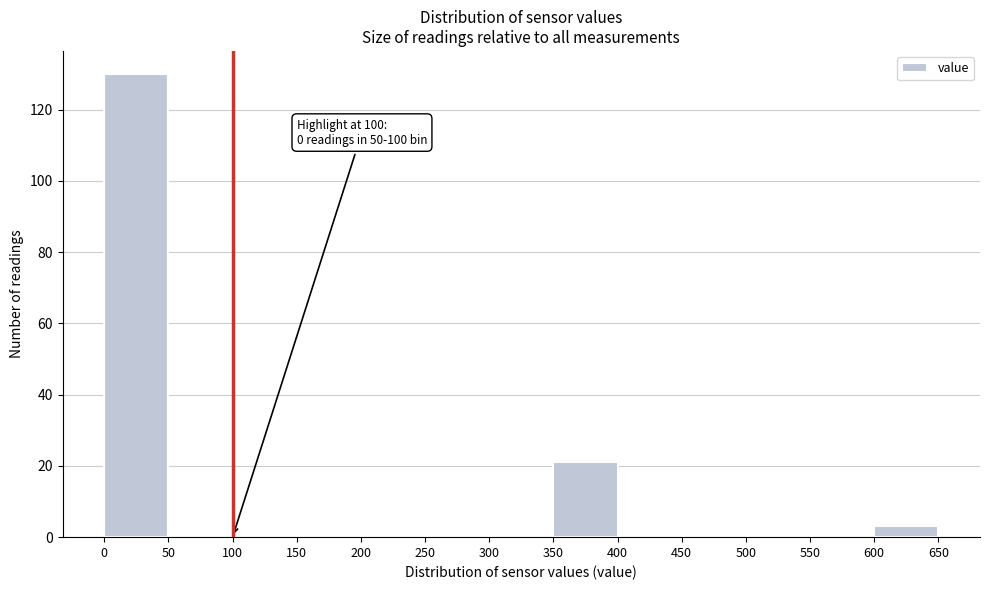

Which range on the x-axis has the tallest bar?

0 to 50